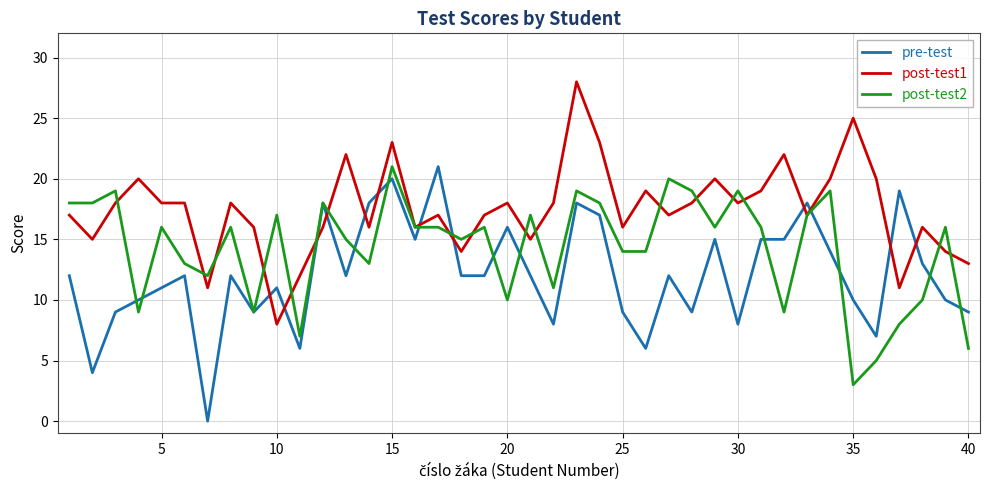

Which series has the largest total across all categories?

post-test1